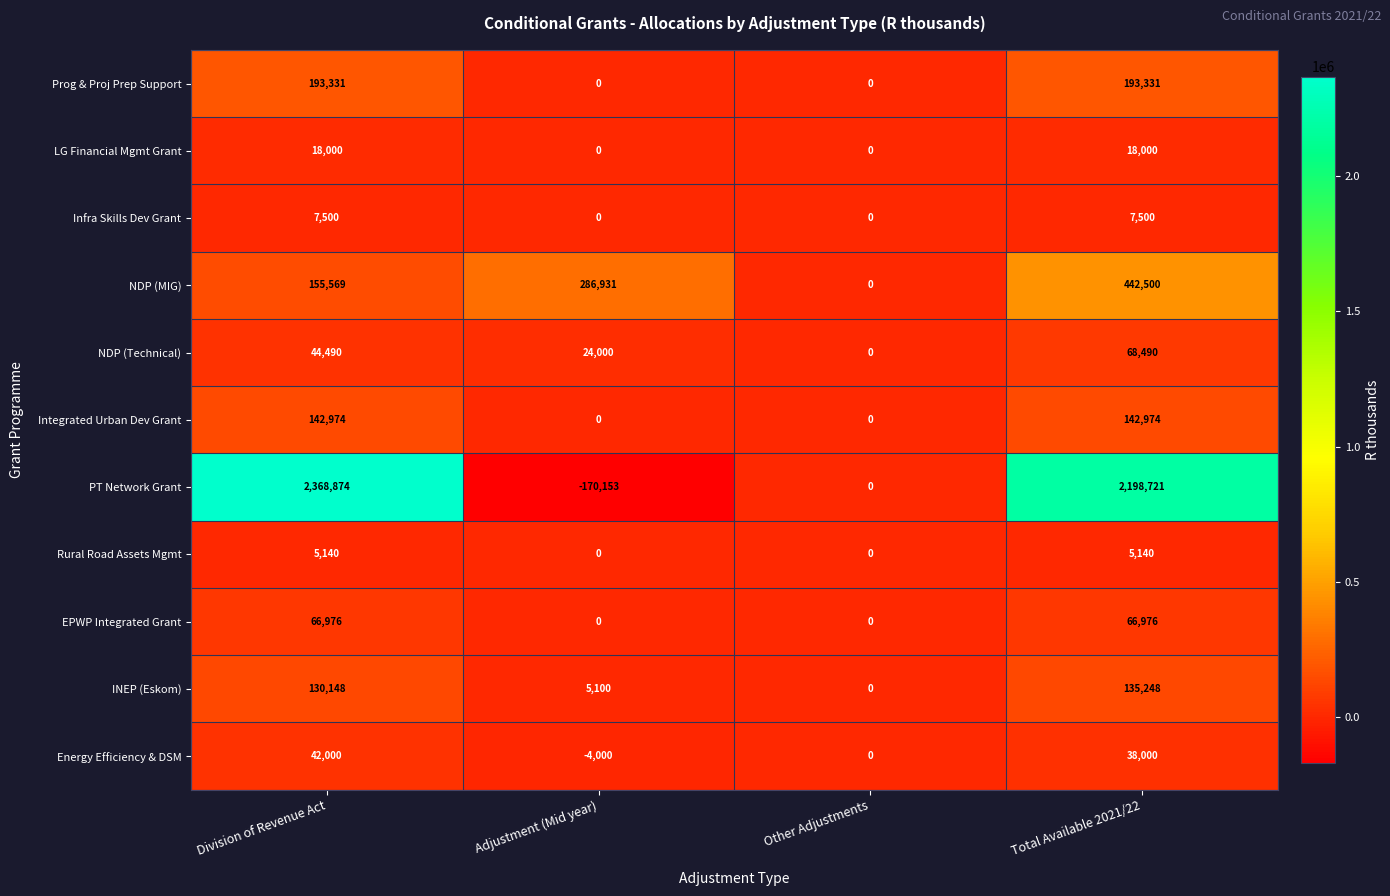

What is the difference between the second highest and second lowest values in the Infra Skills Dev Grant series?

7500